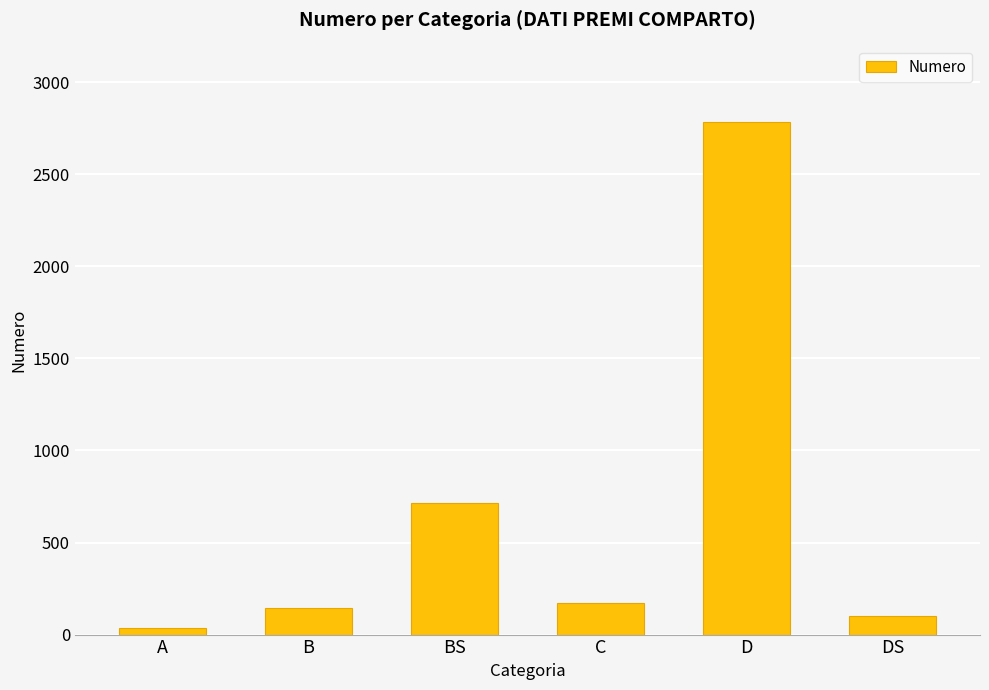

Count the number of categories in the chart.

6